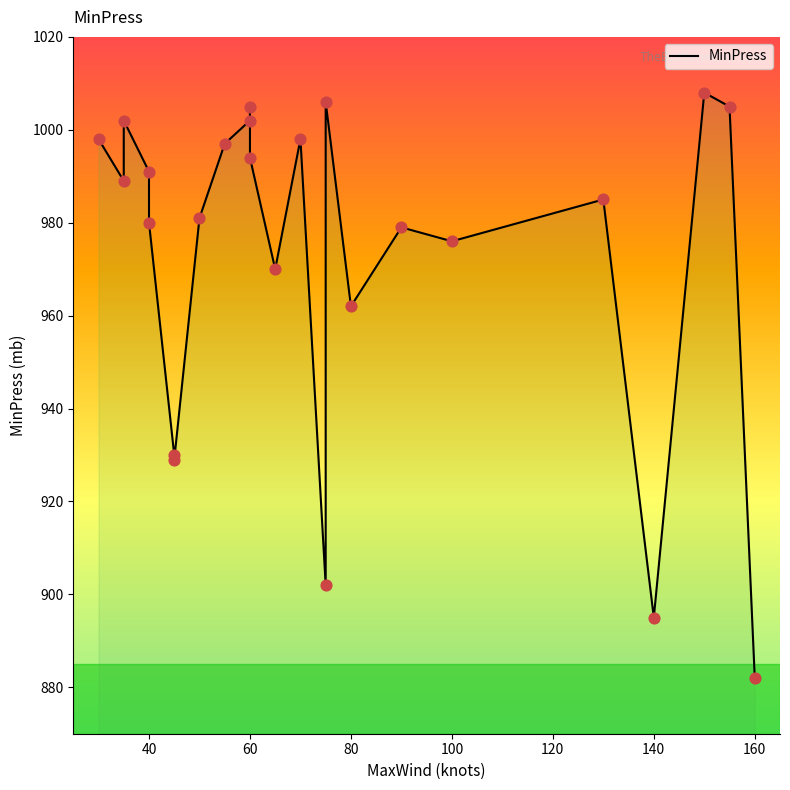

What is the change in value from 100 to 160?

-94